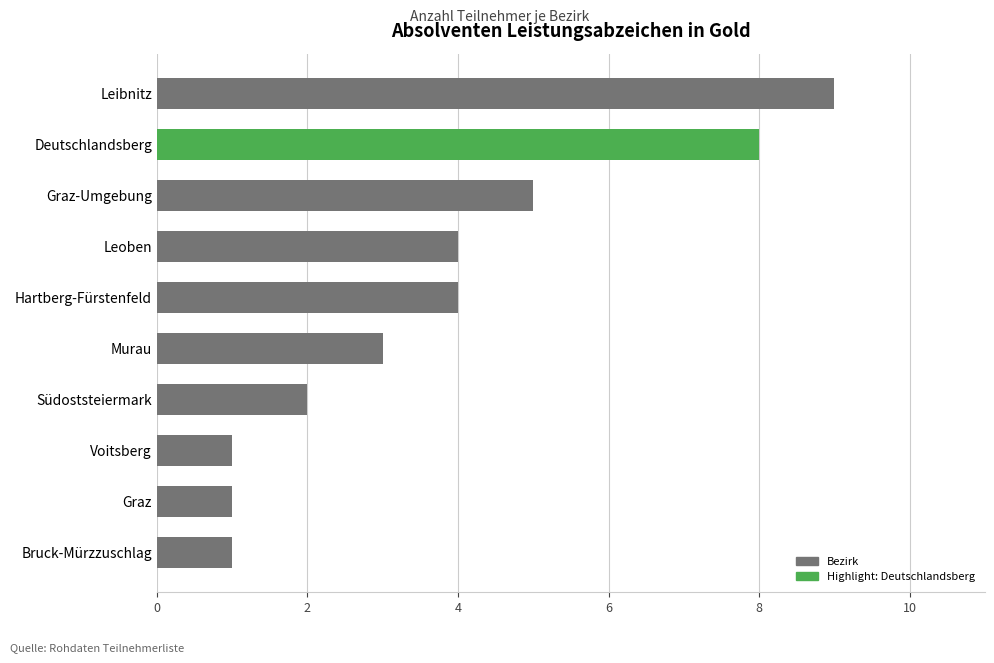

Which has a higher value, Graz or Südoststeiermark?

Südoststeiermark